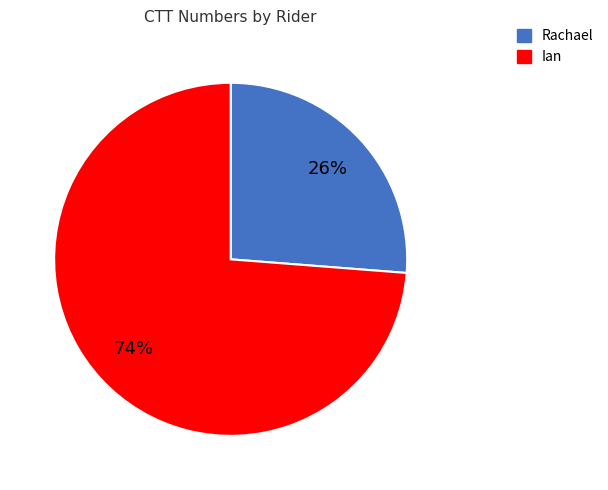

How many slices are in this pie chart?

2